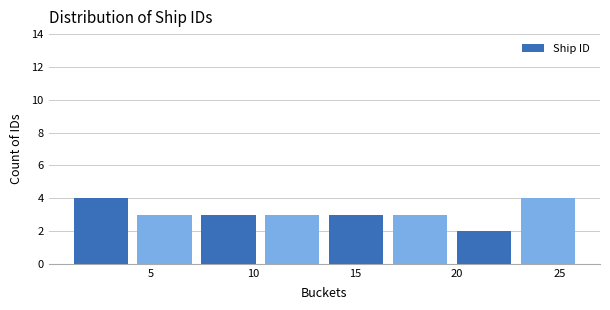

Reading left to right, transcribe this chart: for each bar, give the range it covers on the x-axis and its height. Neither the bar edges nor the heights are printed on the chart, so give them approximately, as read against the axes.

1.0 to 4.0: 4
4.0 to 7.5: 3
7.5 to 10.5: 3
10.5 to 13.5: 3
13.5 to 16.5: 3
16.5 to 20.0: 3
20.0 to 23.0: 2
23.0 to 26.0: 4